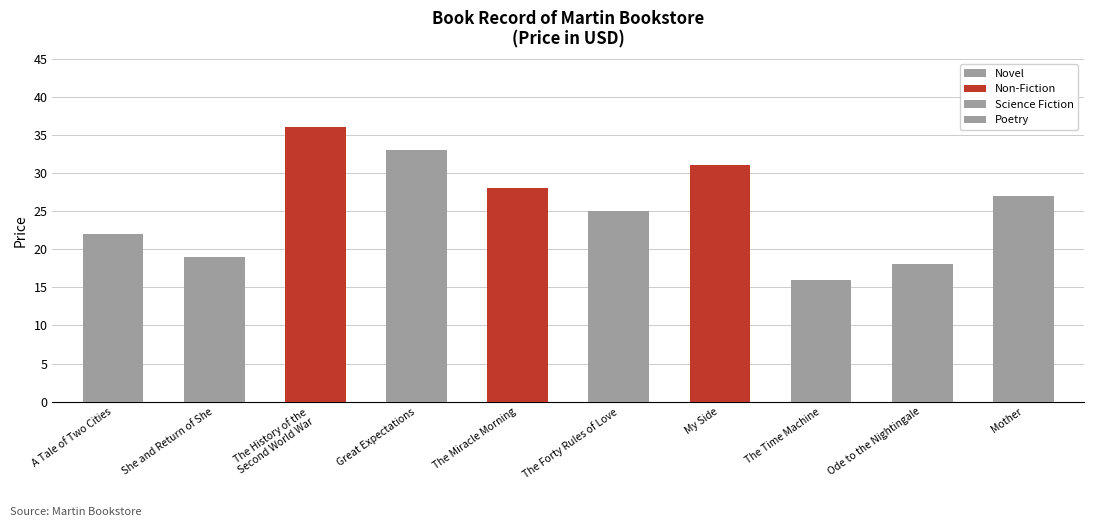

What is the label of the 3rd bar from the right?

The Time Machine